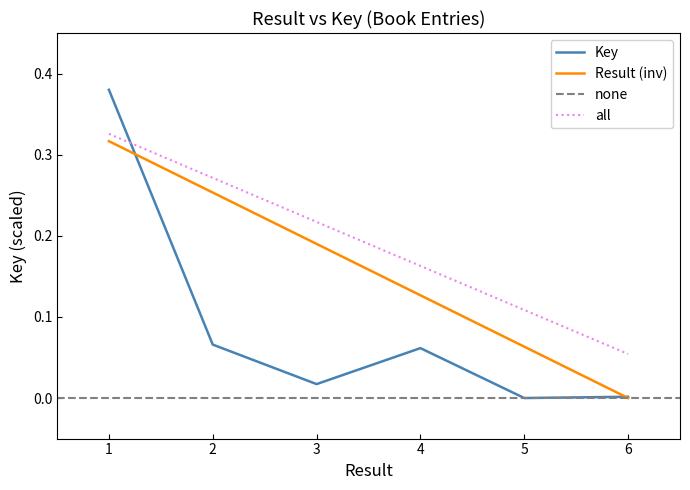

Is it true that Key equals 0.0 at 6?

True